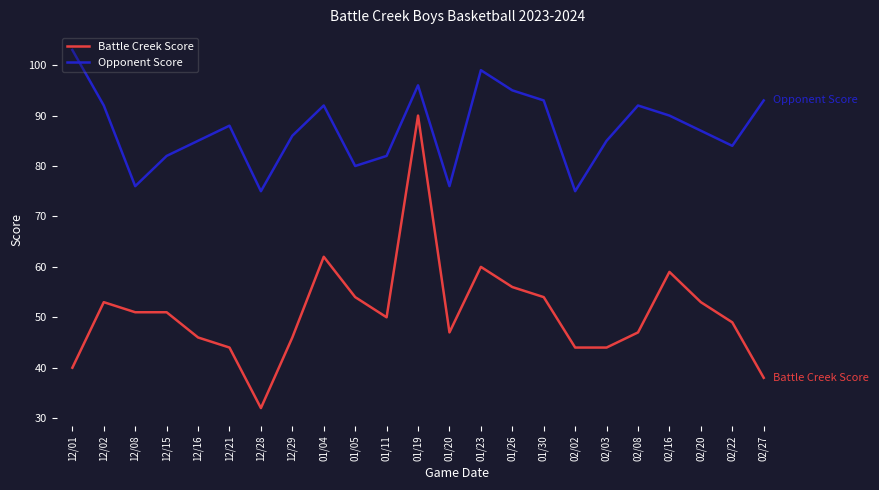

At how many categories does at least one series exceed 65?

23